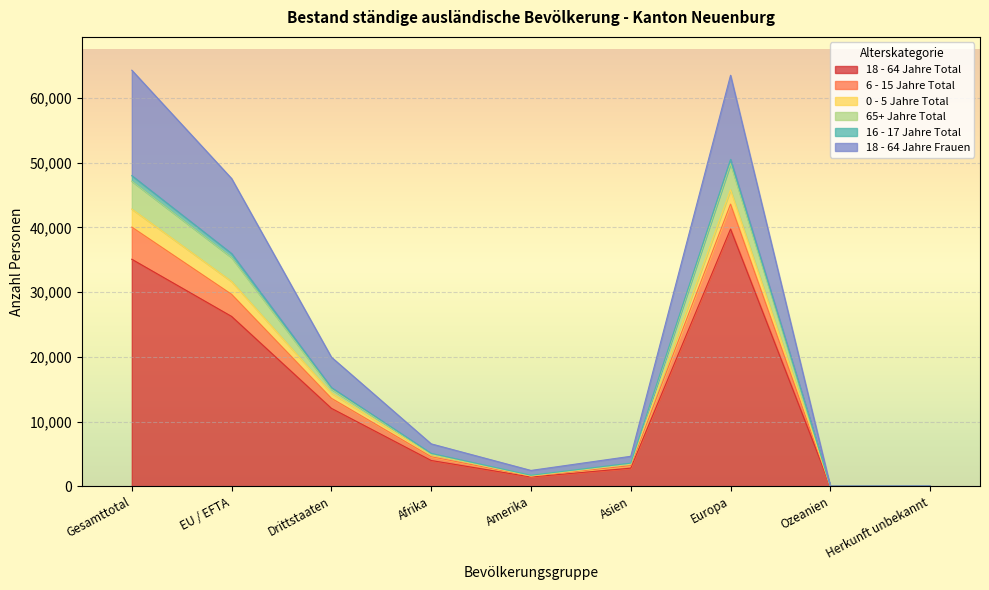

Reading right to left, what are all the values shown in this chart?

18 - 64 Jahre Total: 32	20	39757	2795	1430	3981	12046	26250	35085
6 - 15 Jahre Total: 50	32	63529	4632	2445	6555	19956	47568	64313
0 - 5 Jahre Total: 40	22	50529	3575	1703	5076	15257	35969	48015
65+ Jahre Total: 40	21	49860	3494	1684	4983	15007	35356	47152
16 - 17 Jahre Total: 37	21	45828	3408	1594	4886	14405	31650	42844
18 - 64 Jahre Frauen: 35	21	43612	3191	1557	4566	13597	29666	40052